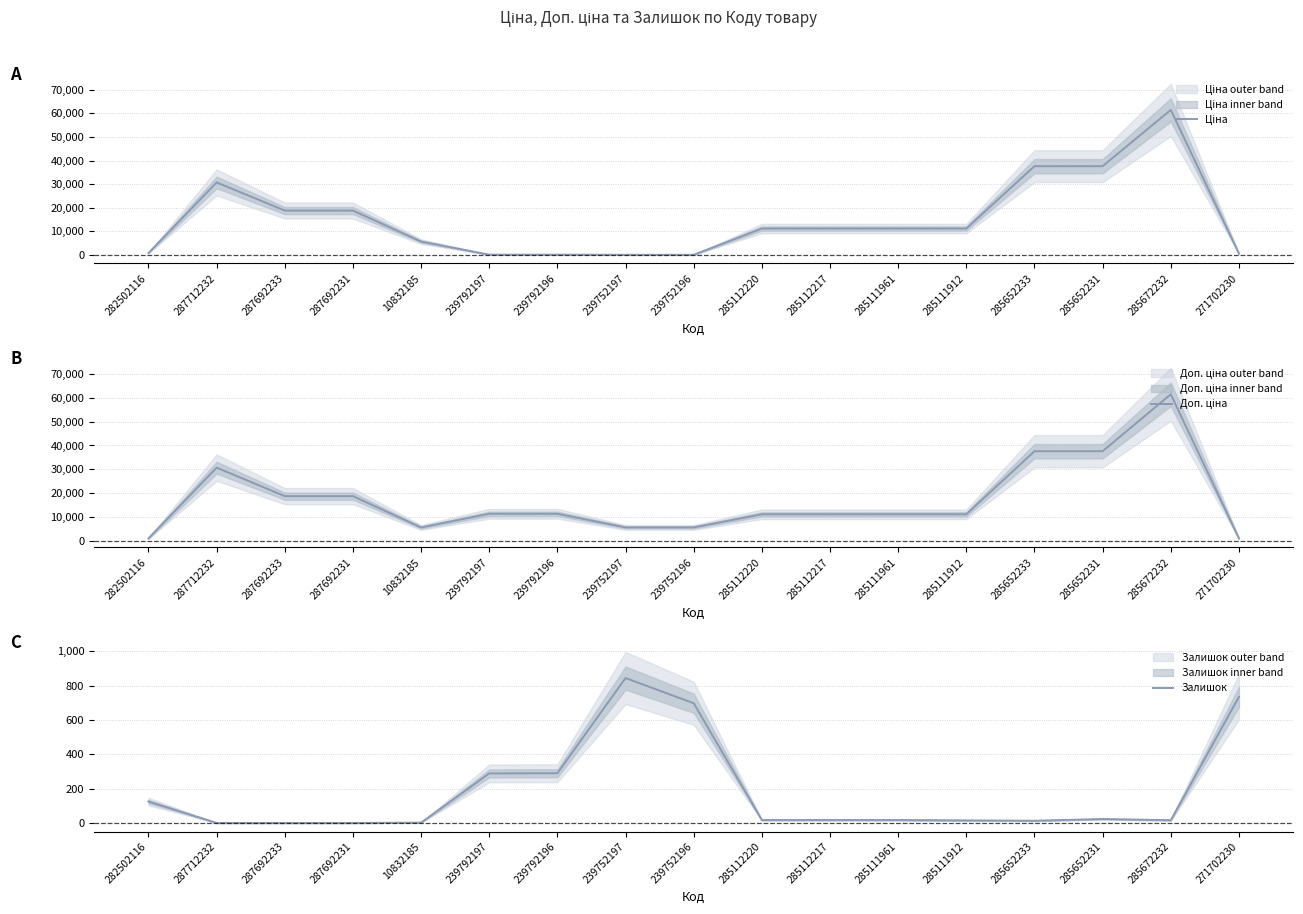

Which category has the lowest value across all series?

287712232